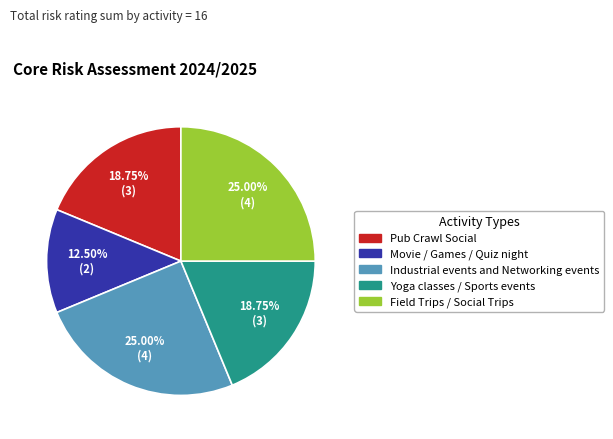

Does Field Trips / Social Trips account for over 50% of the chart?

No